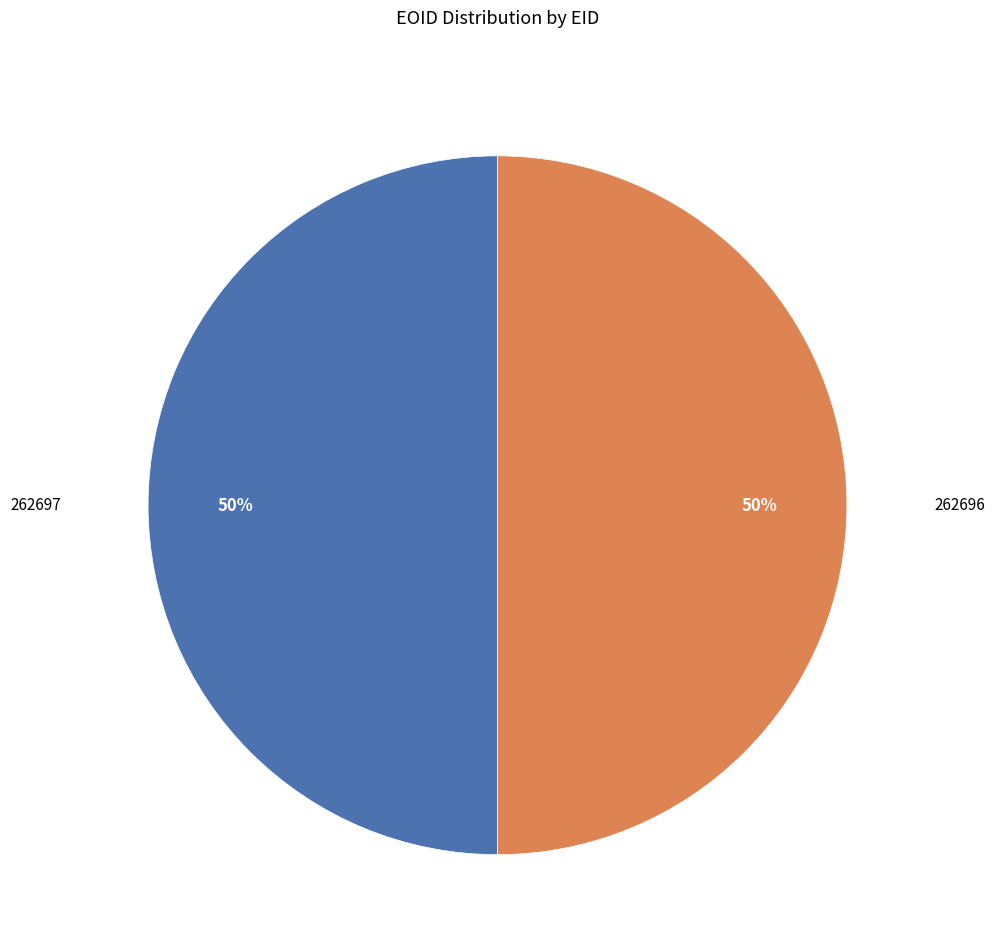

To the nearest percent, what is the average slice percentage?

50%